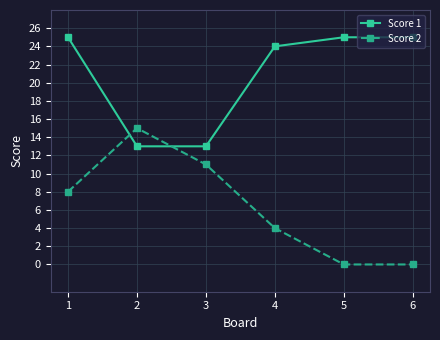

How many distinct data groups are displayed?

2